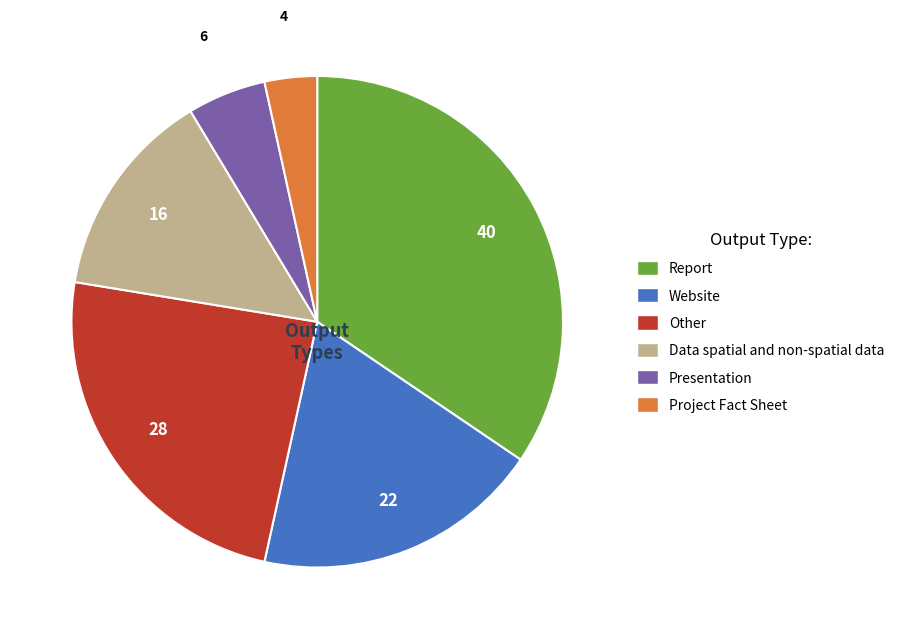

Is there a majority slice in this chart?

No